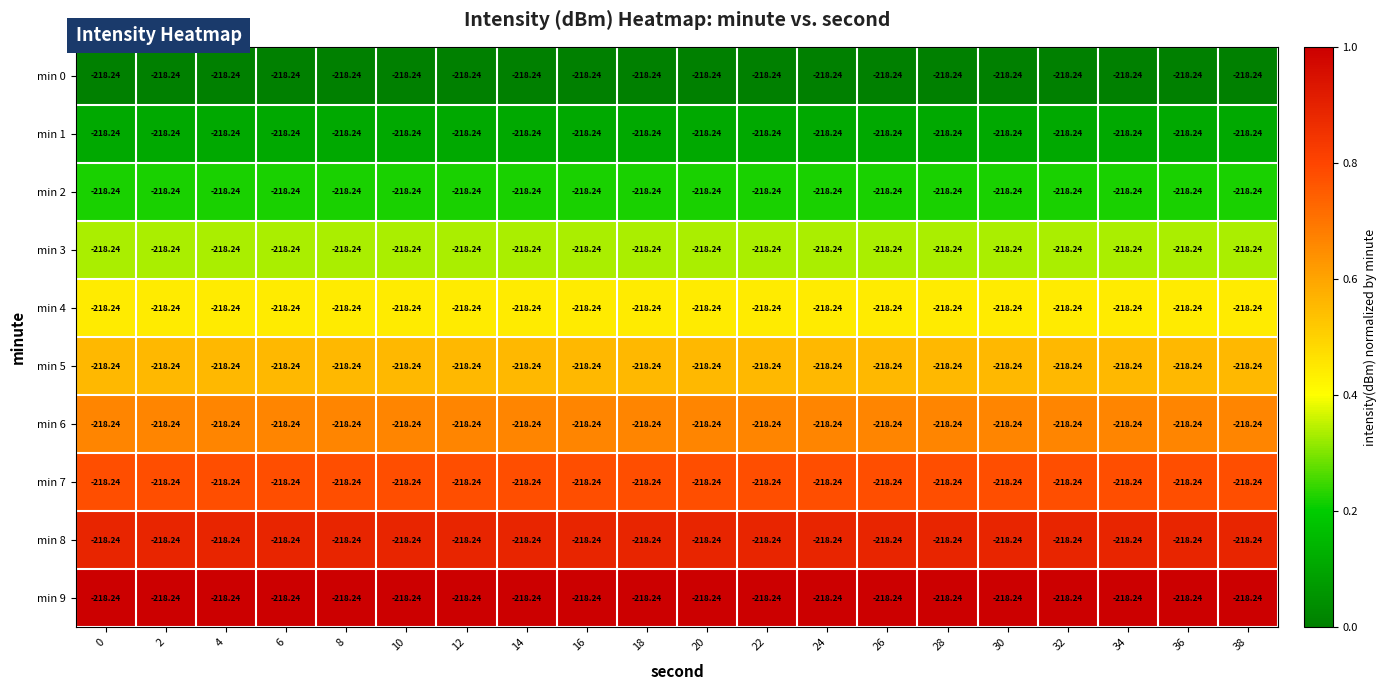

List the labels in order of min 4 value, smallest first.

0, 2, 4, 6, 8, 10, 12, 14, 16, 18, 20, 22, 24, 26, 28, 30, 32, 34, 36, 38